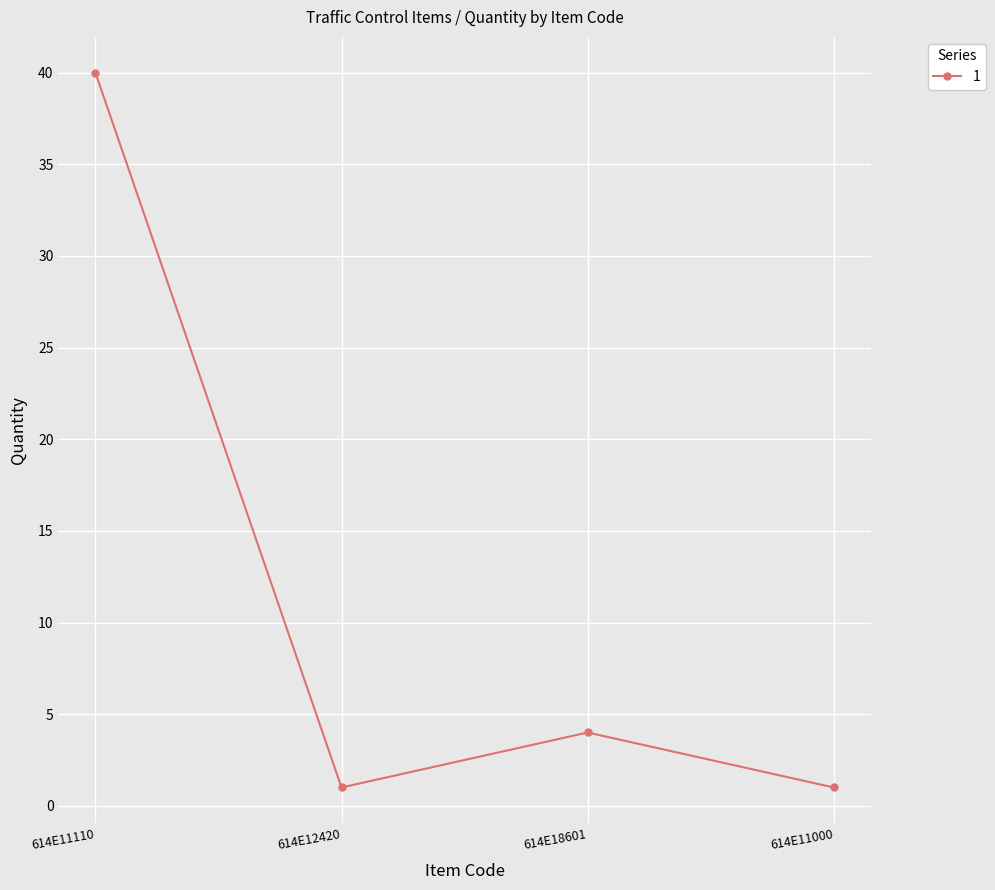

What is the difference between the maximum and minimum values?

39